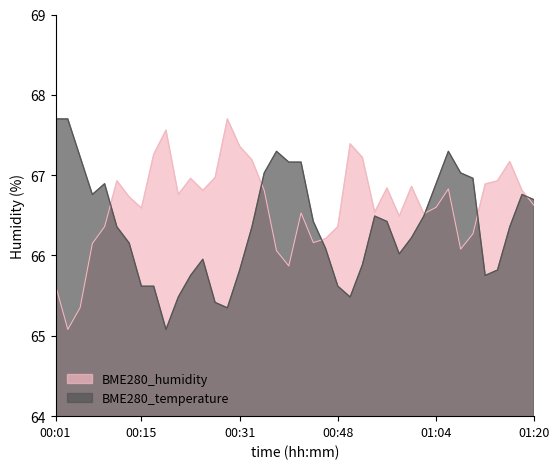

List the series in order of their overall mean, highest first.

BME280_humidity, BME280_temperature